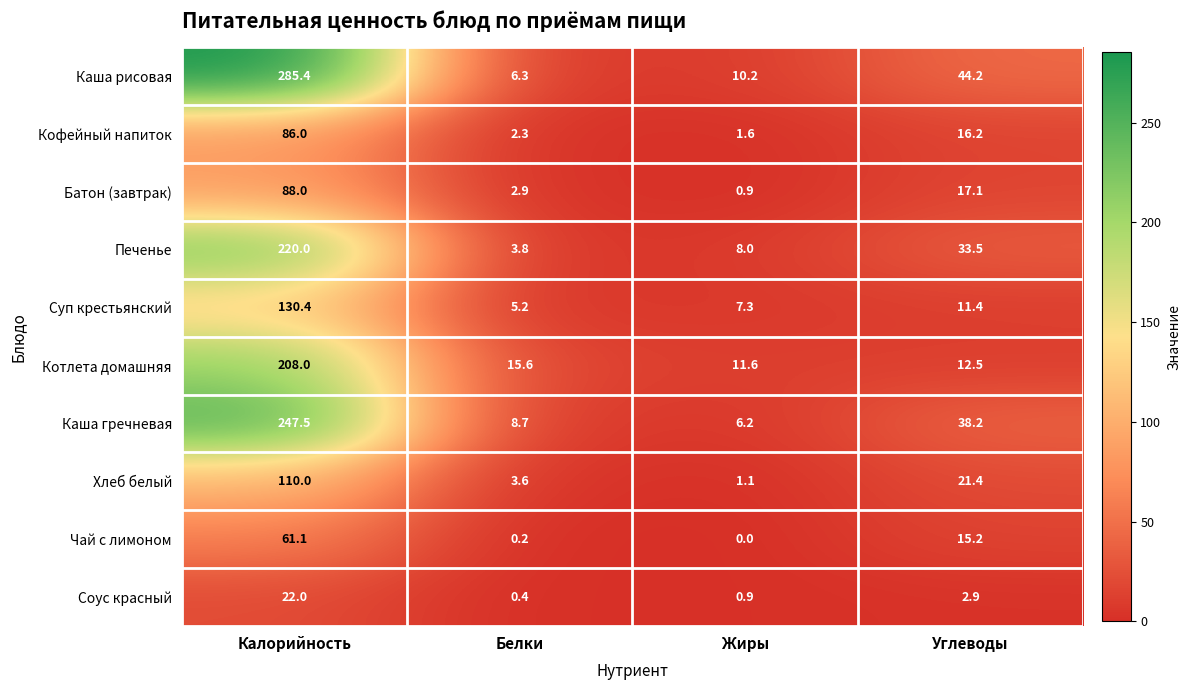

What is the highest value of the Каша рисовая series?

285.4